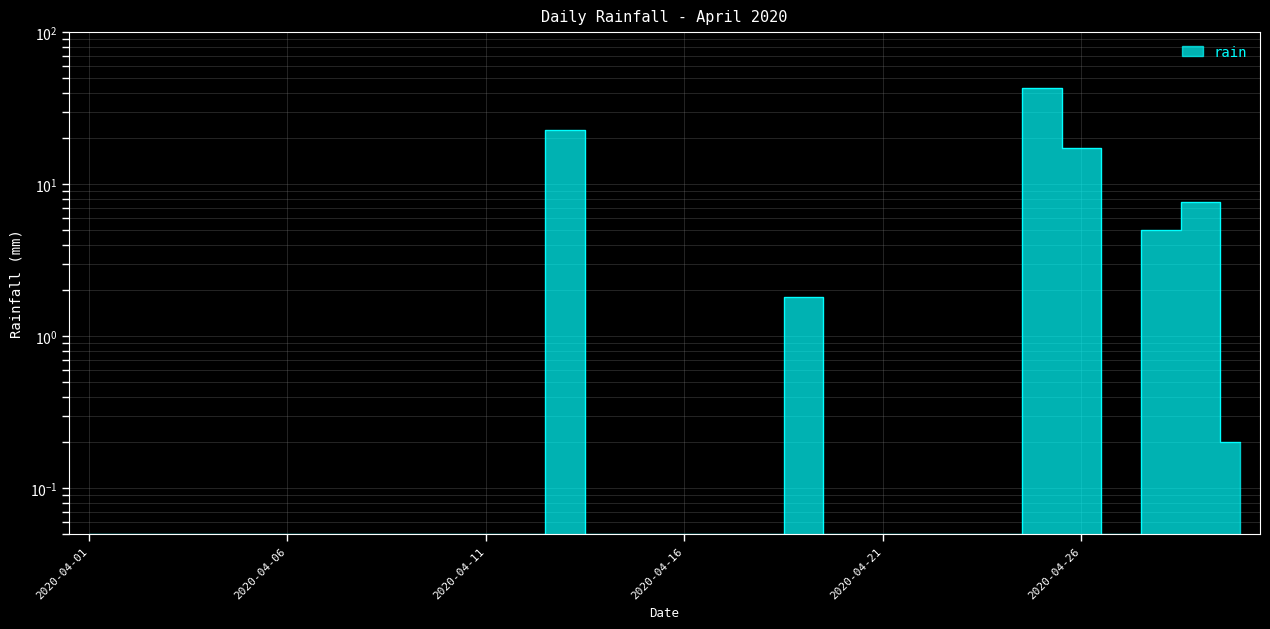

What is the difference between the second highest and second lowest values?

22.8